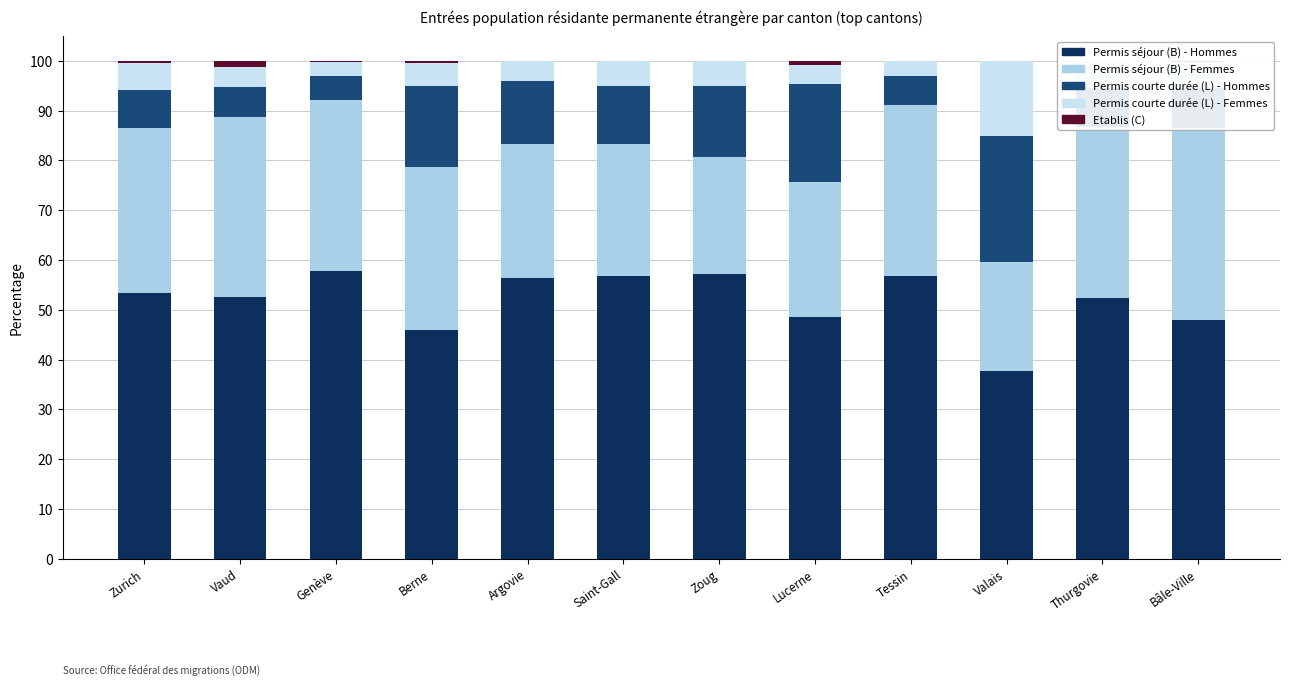

Which has a higher value, Genève or Argovie?

Genève